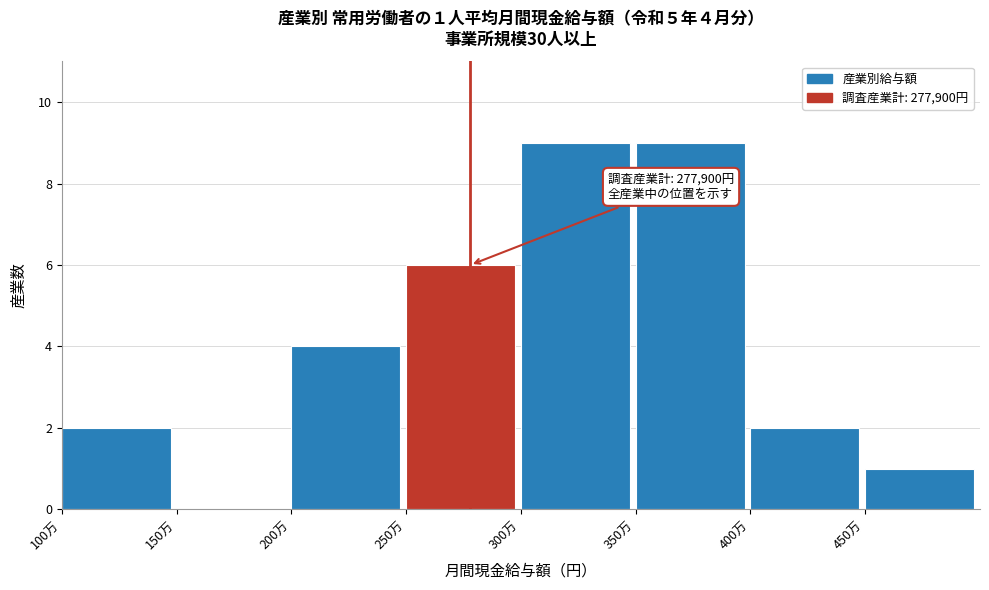

Reading left to right, what are all the values shown in this chart?

100万=2	150万=0	200万=4	250万=6	300万=9	350万=9	400万=2	450万=1